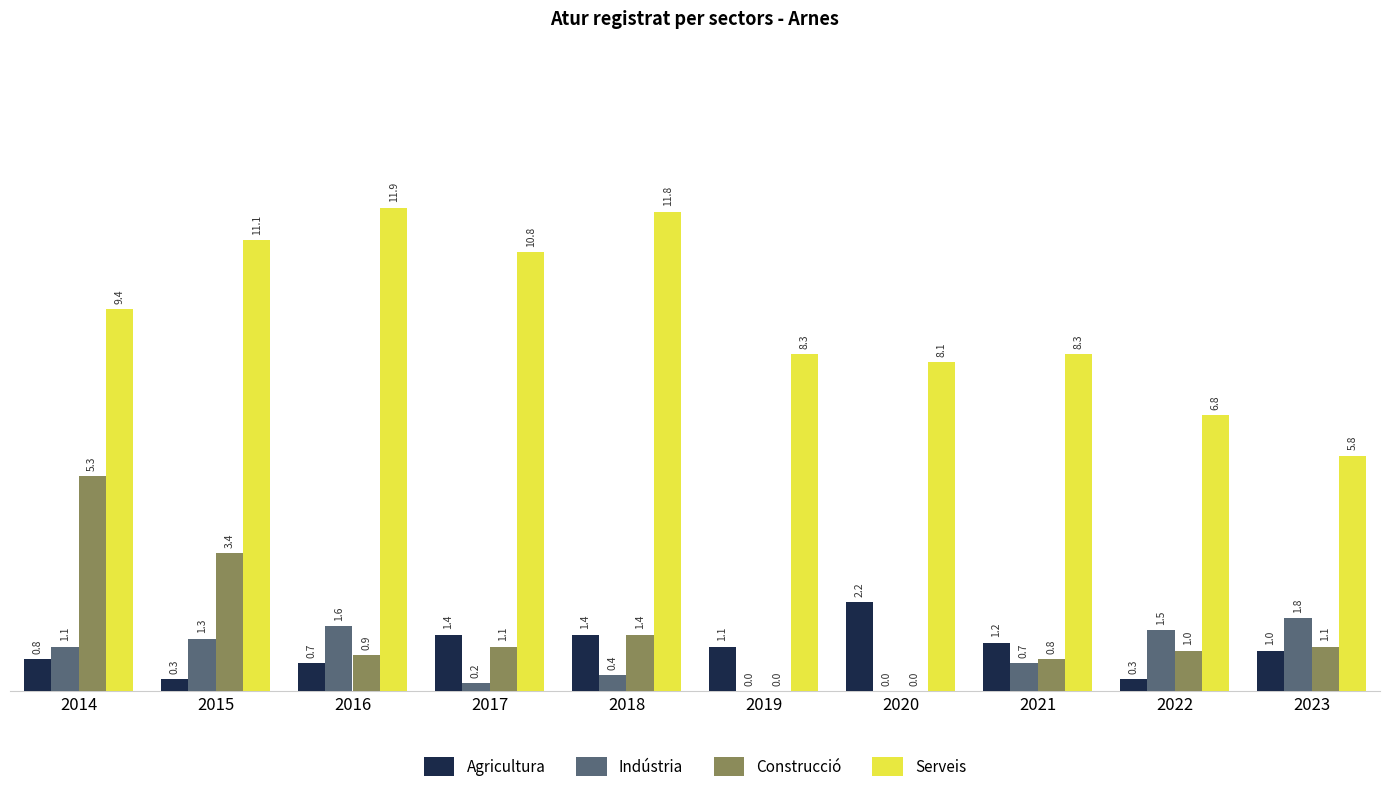

At which category is the sum across all series the highest?

2014